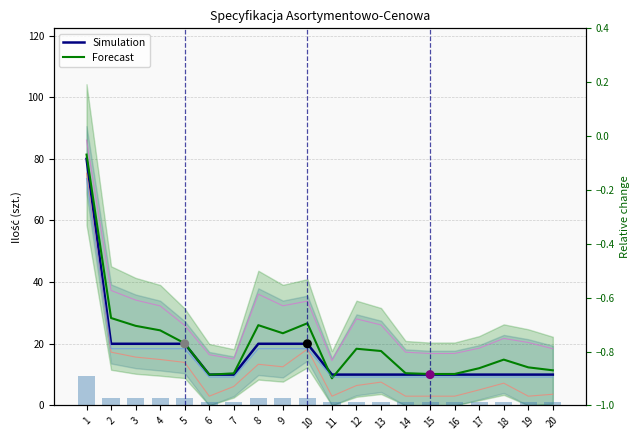

Which series contains the lowest Y value?

Forecast